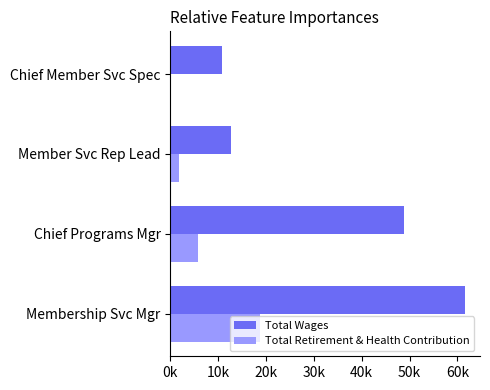

Which series has the largest total across all categories?

Total Wages